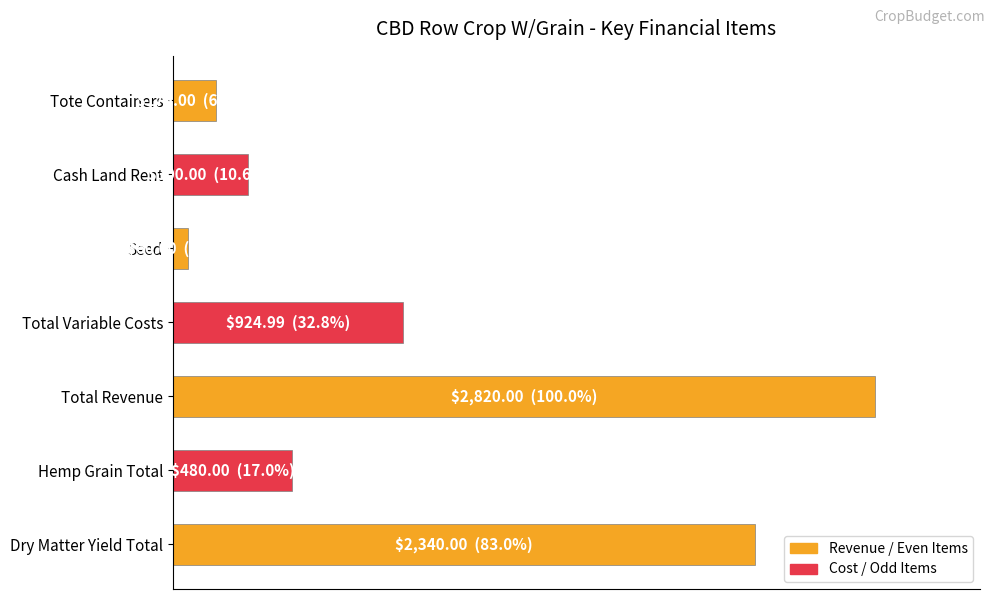

Does the chart contain any negative values?

No